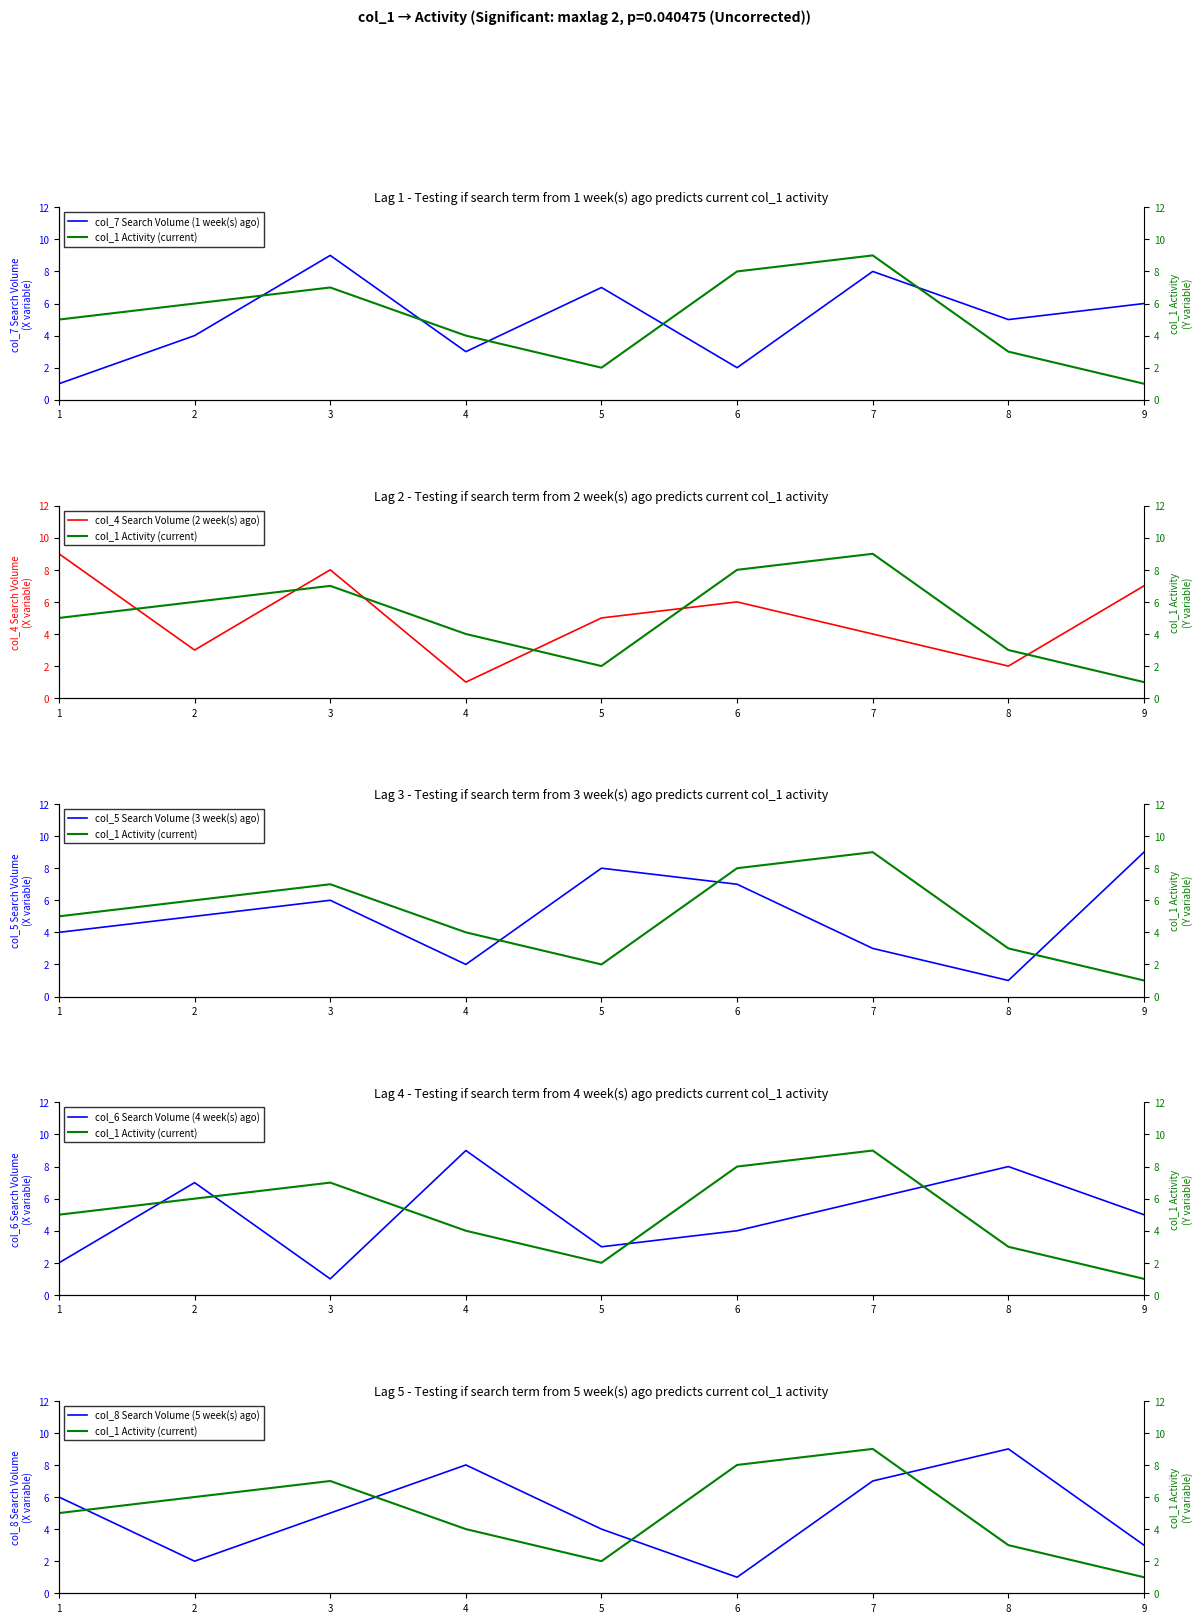

What is the greatest value displayed?

9